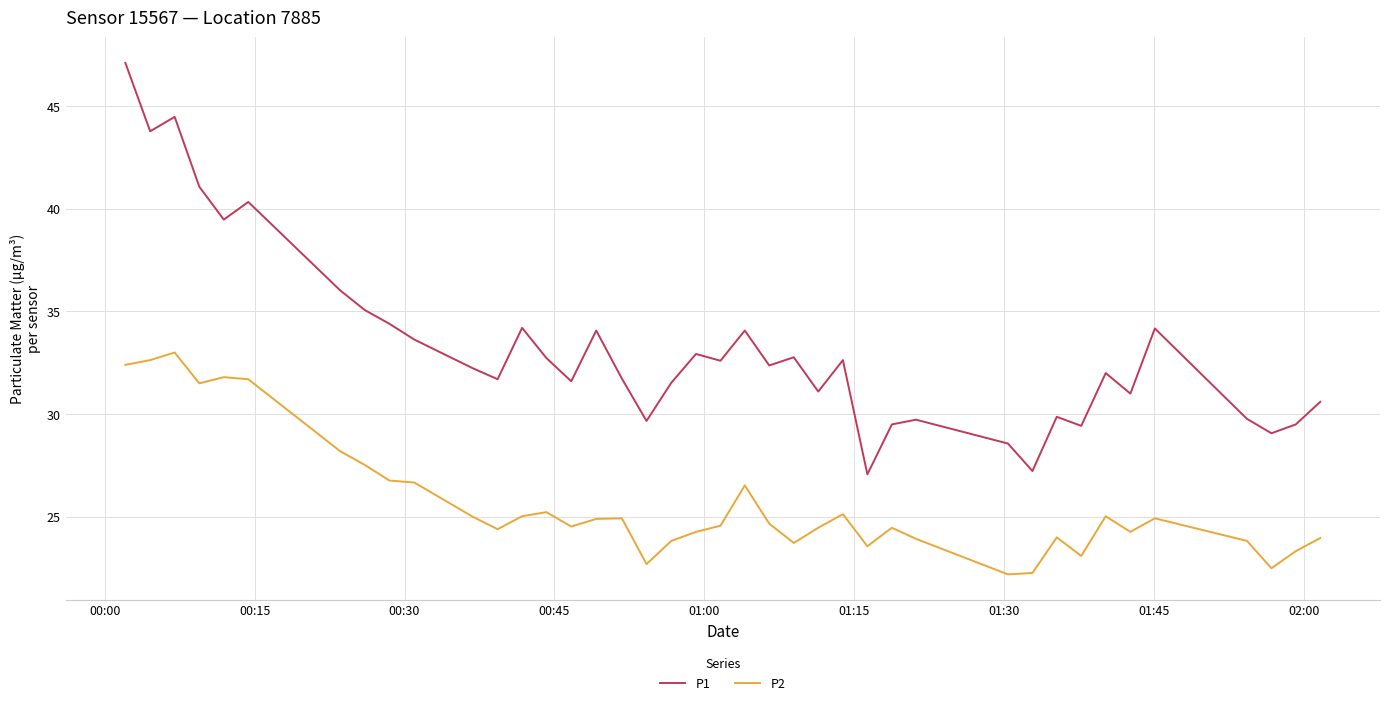

What is the minimum value for P2?

22.2